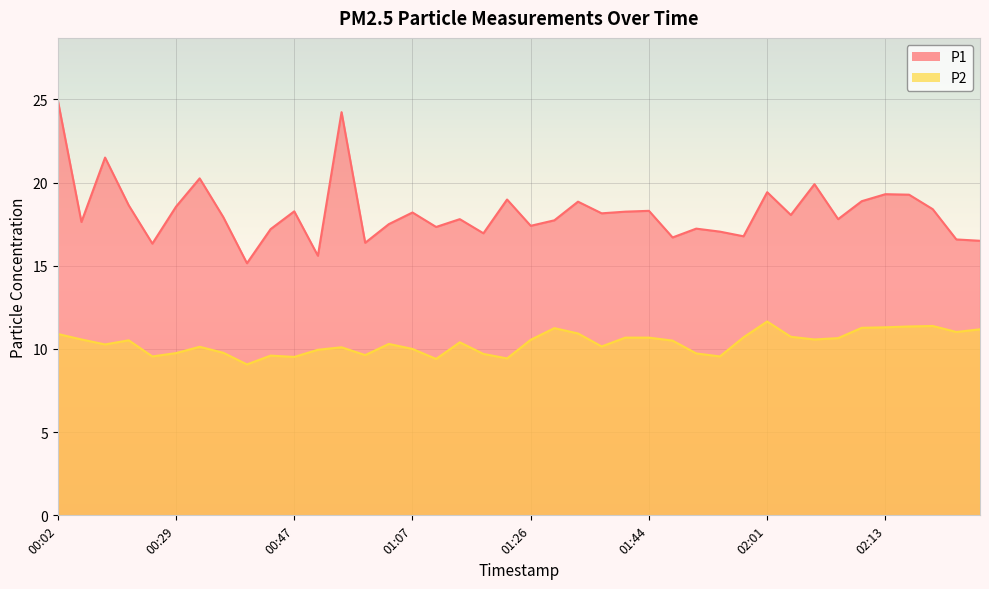

At how many categories does at least one series exceed 23?

2